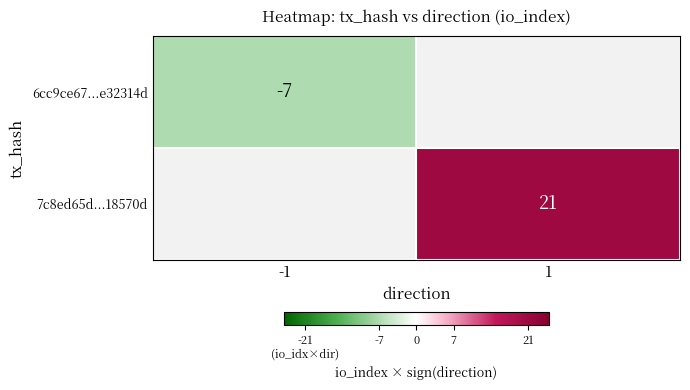

The value of 7c8ed65d...18570d at 1 is 21. True or false?

True